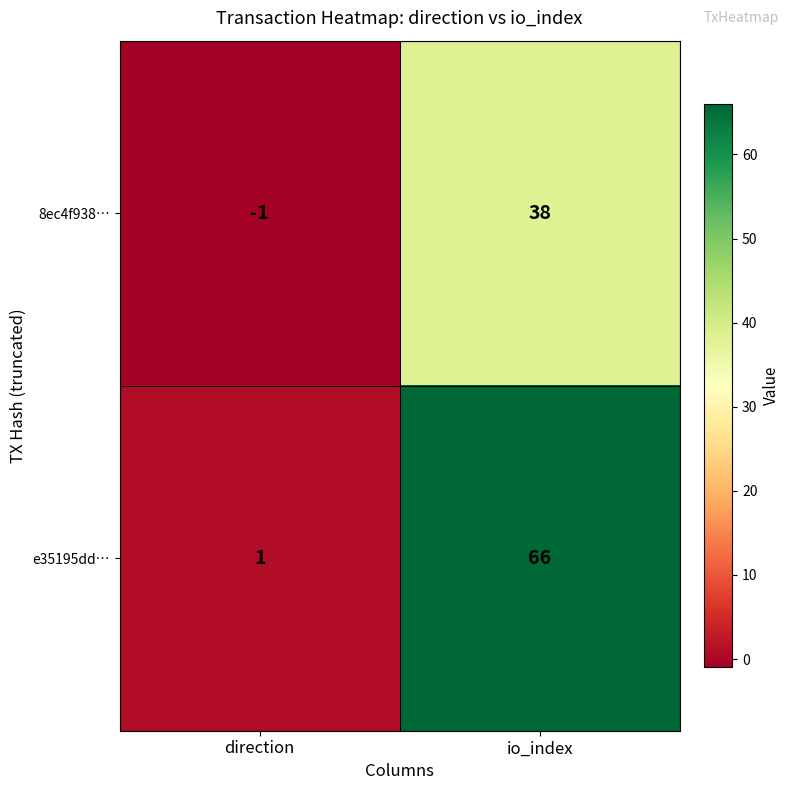

Which series changed the most between direction and io_index?

e35195dd…